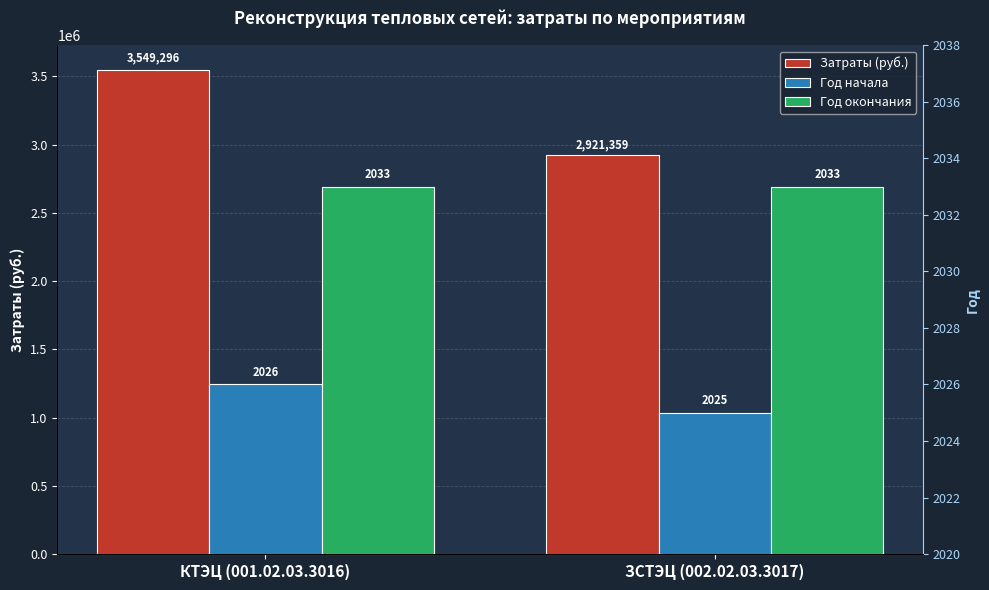

How many data points does each series have?

2